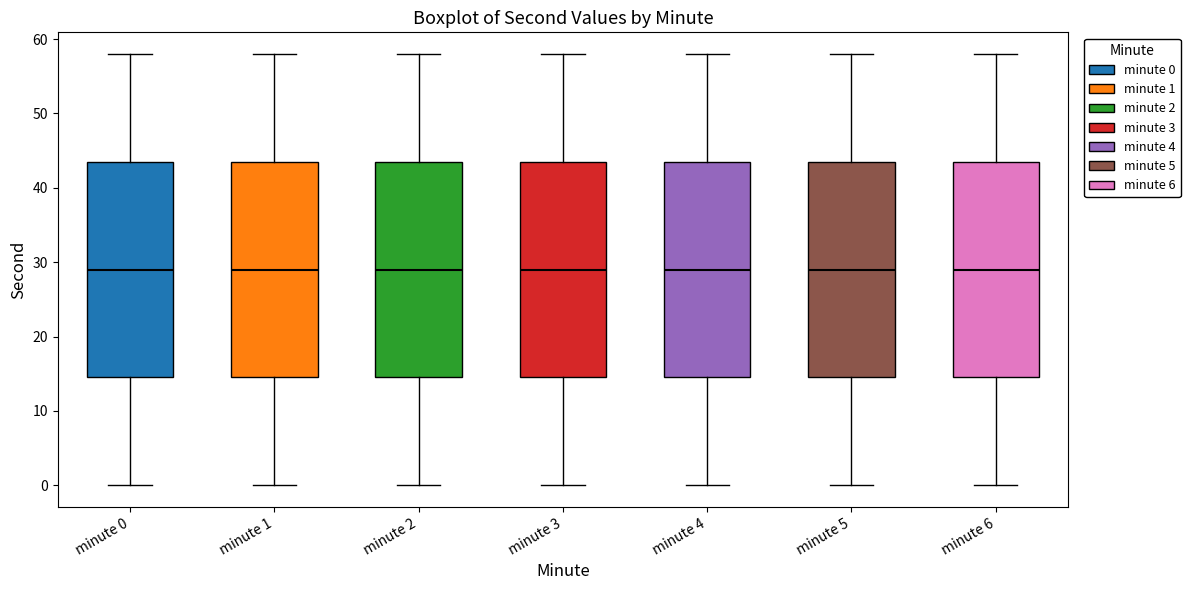

Reading left to right, transcribe this box plot: for each box, give where its median line is, the range the box spans, and where its two whiskers end, as read against the y-axis. The values are not printed on the chart, so give them approximately, as read against the axis.

minute 0: median 29, box 15 to 44, whiskers 0 to 58
minute 1: median 29, box 15 to 44, whiskers 0 to 58
minute 2: median 29, box 15 to 44, whiskers 0 to 58
minute 3: median 29, box 15 to 44, whiskers 0 to 58
minute 4: median 29, box 15 to 44, whiskers 0 to 58
minute 5: median 29, box 15 to 44, whiskers 0 to 58
minute 6: median 29, box 15 to 44, whiskers 0 to 58